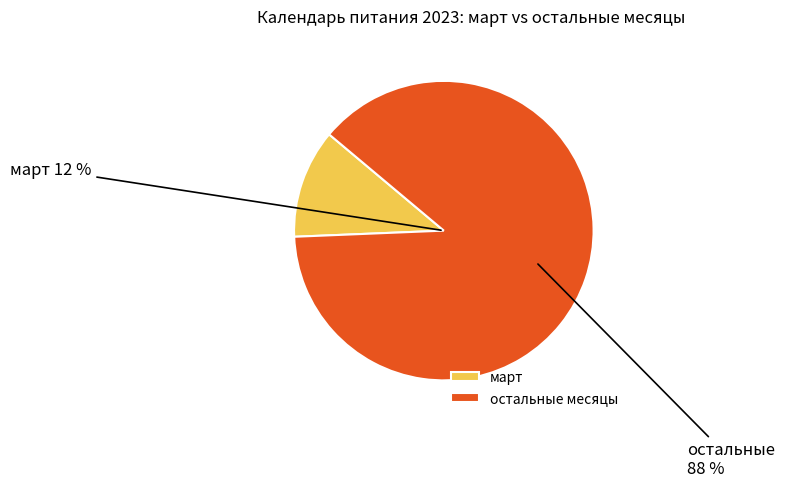

True or false: апрель accounts for 1% of the total.

False